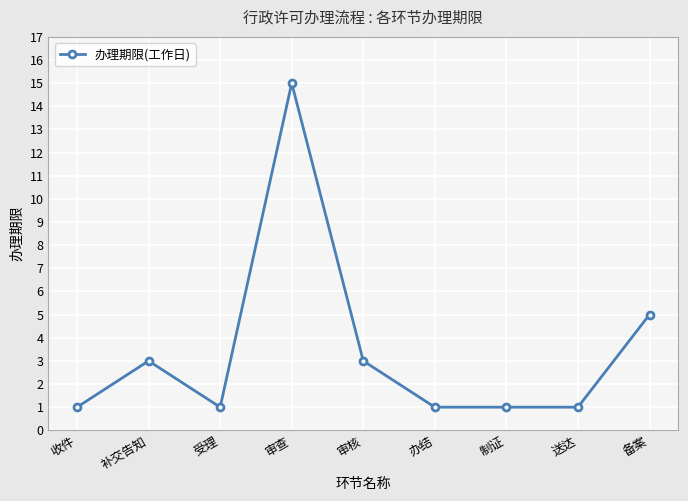

What is the ratio of the value at 备案 to the value at 补交告知?

1.7